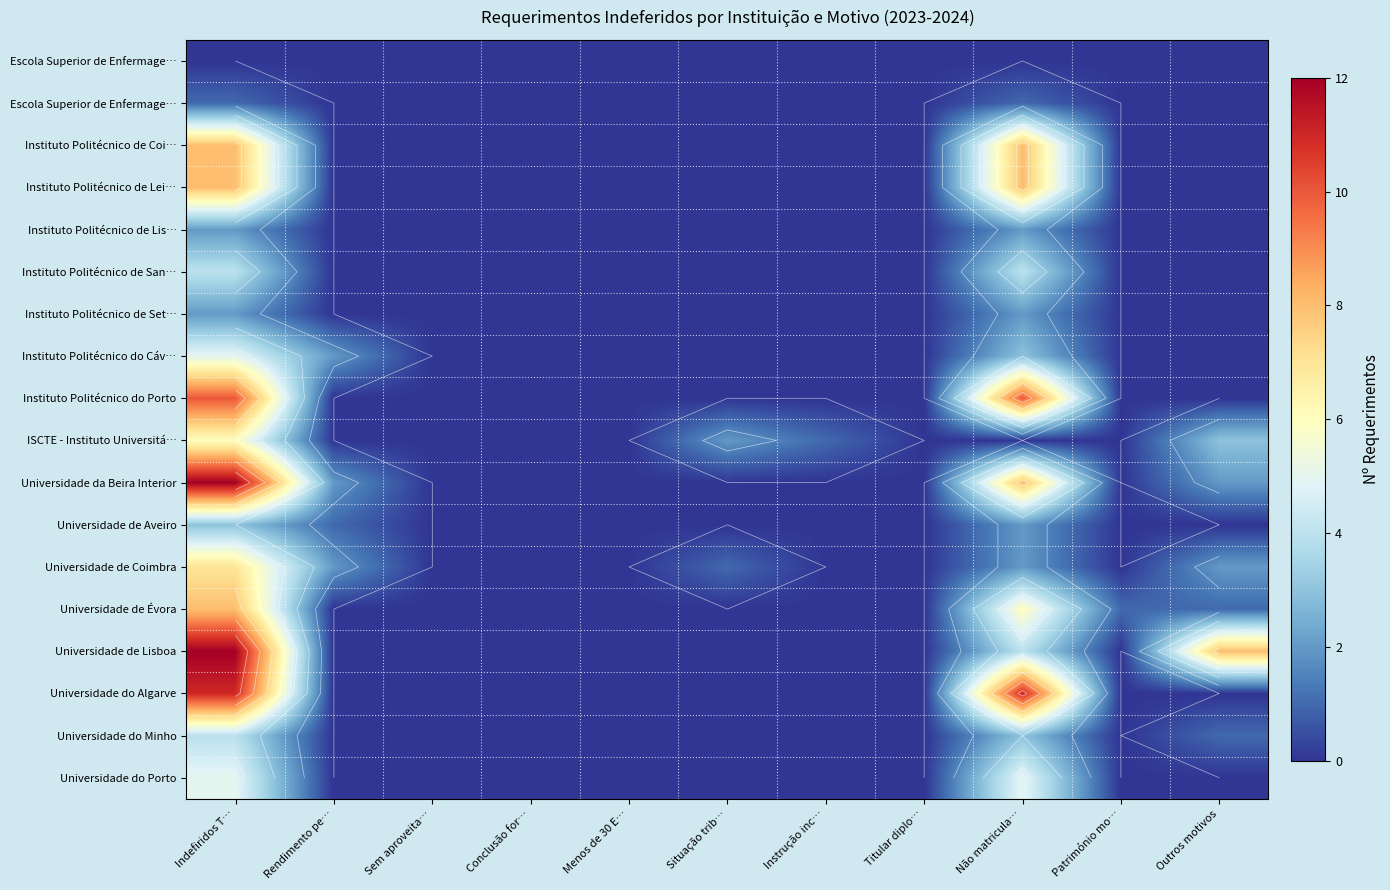

At how many categories does at least one series exceed 8?

2